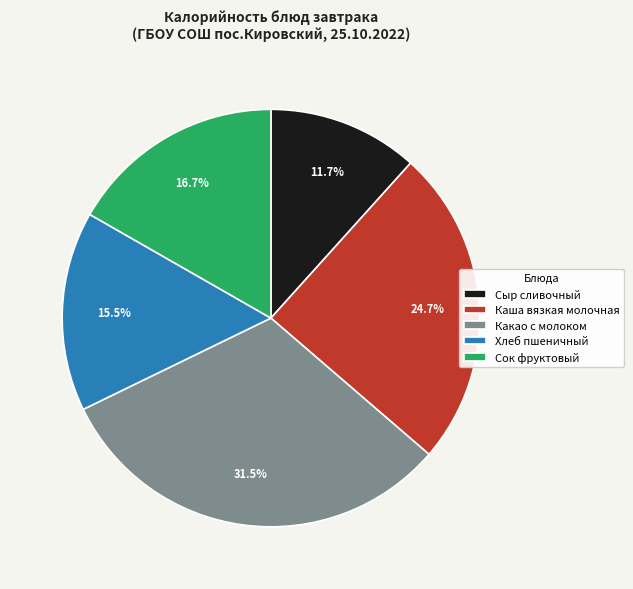

Count the number of slices in the pie.

5